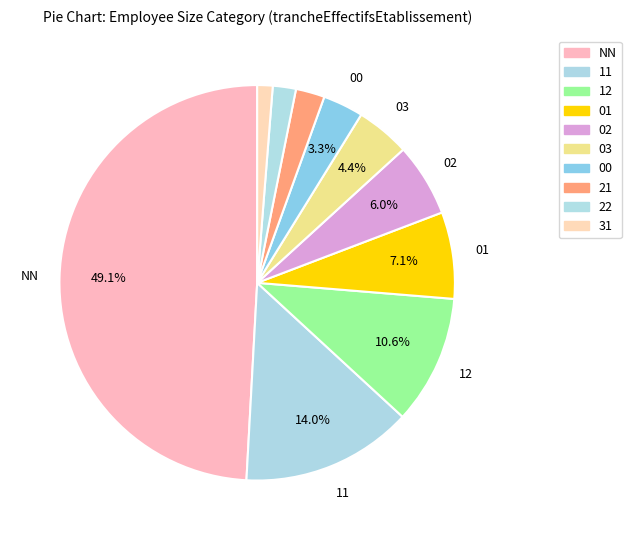

How many segments does this pie chart have?

10